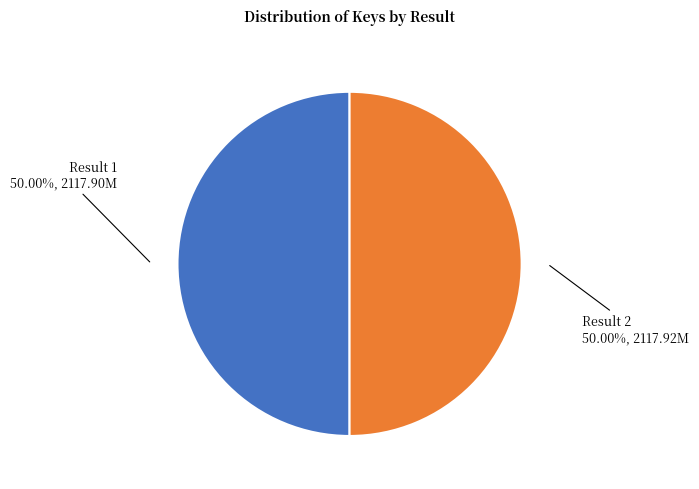

What is the ratio of the value at Result 2 50.00%, 2117.92M to the value at Result 1 50.00%, 2117.90M?

1.0